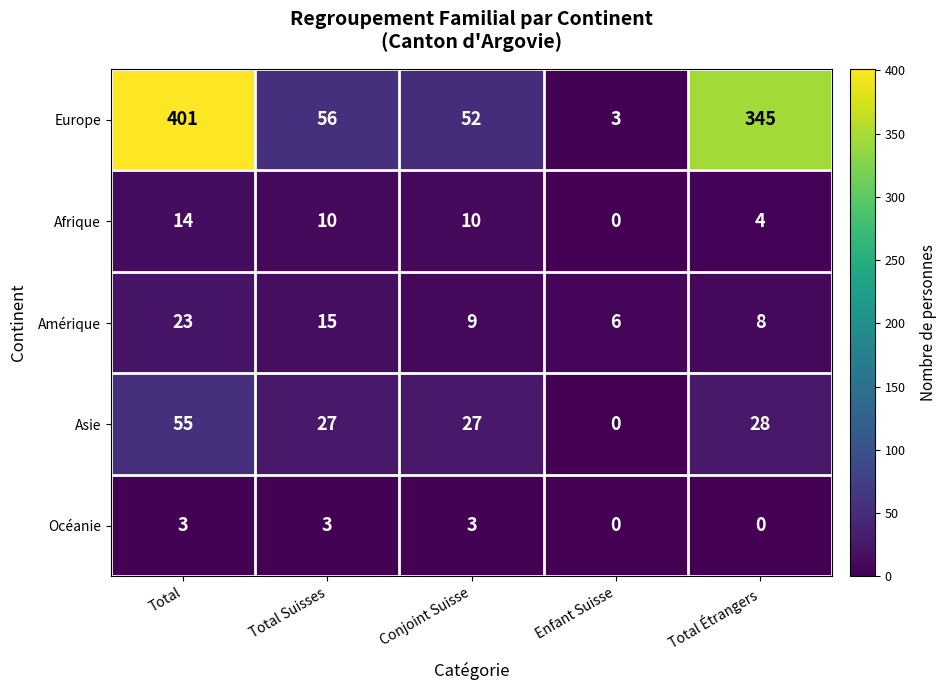

Which category has the lowest value in the Amérique series?

Enfant Suisse